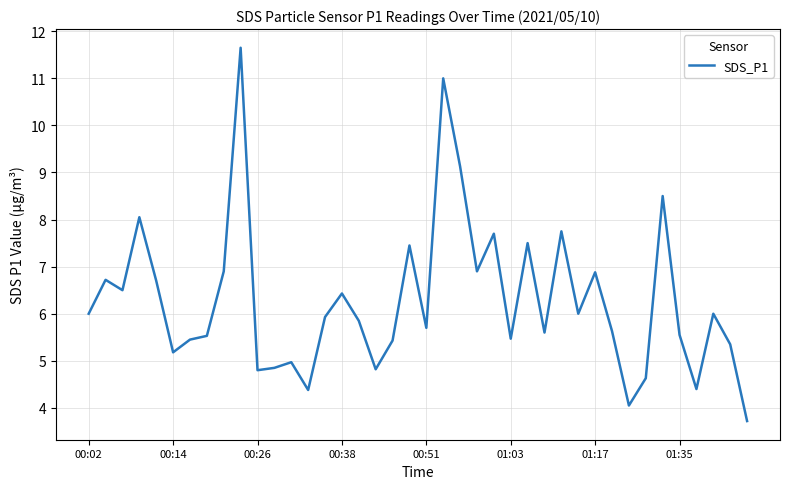

What is the maximum value shown in the chart?

11.7